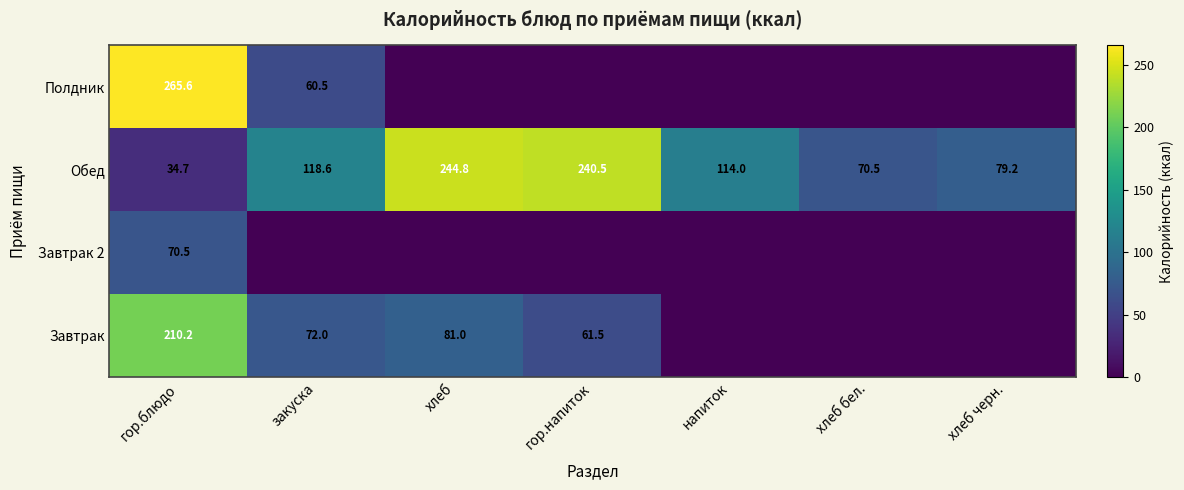

Which category has the highest value in the Обед series?

хлеб